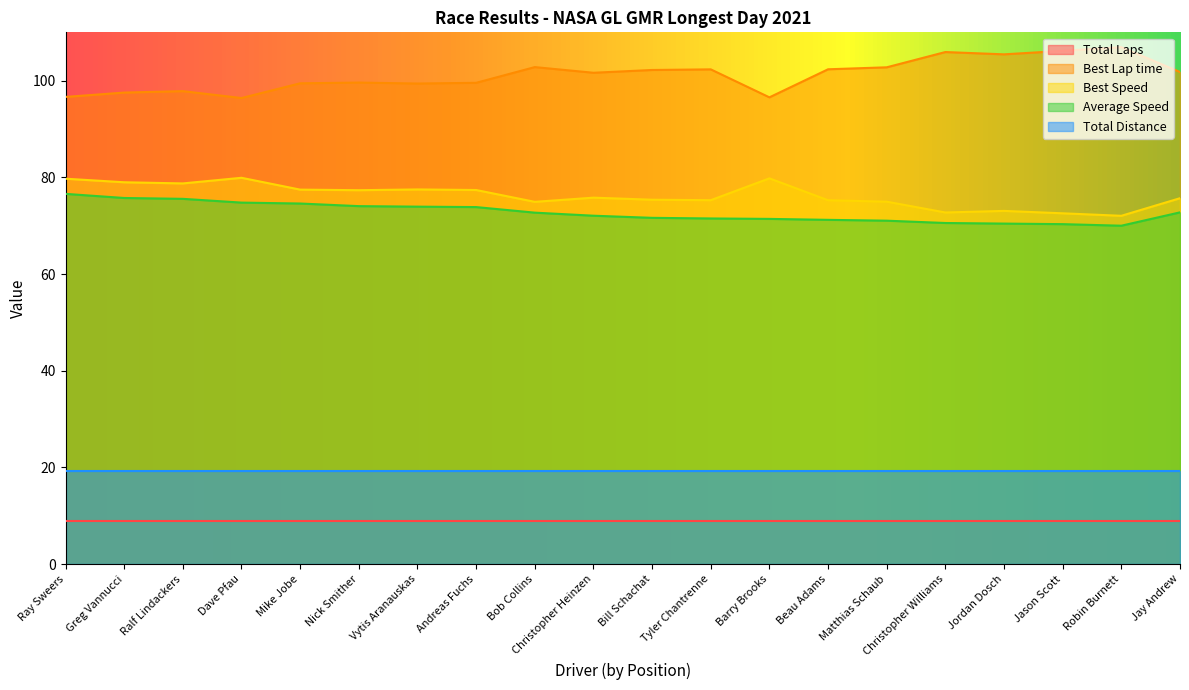

Which series has the largest total across all categories?

Best Lap time